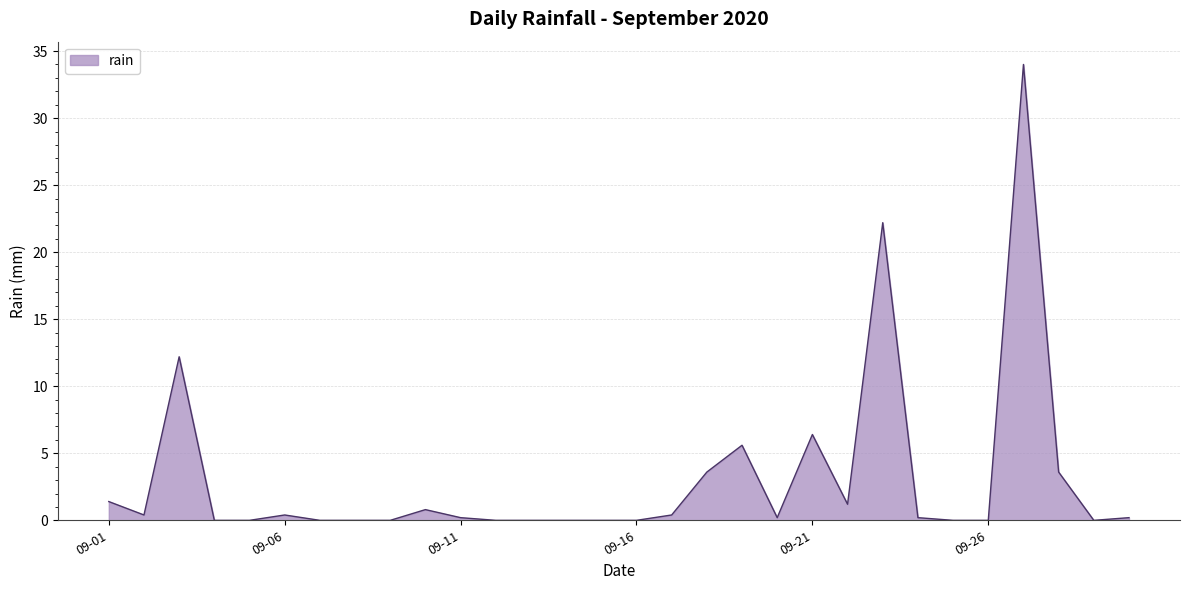

What is the greatest value displayed?

34.0